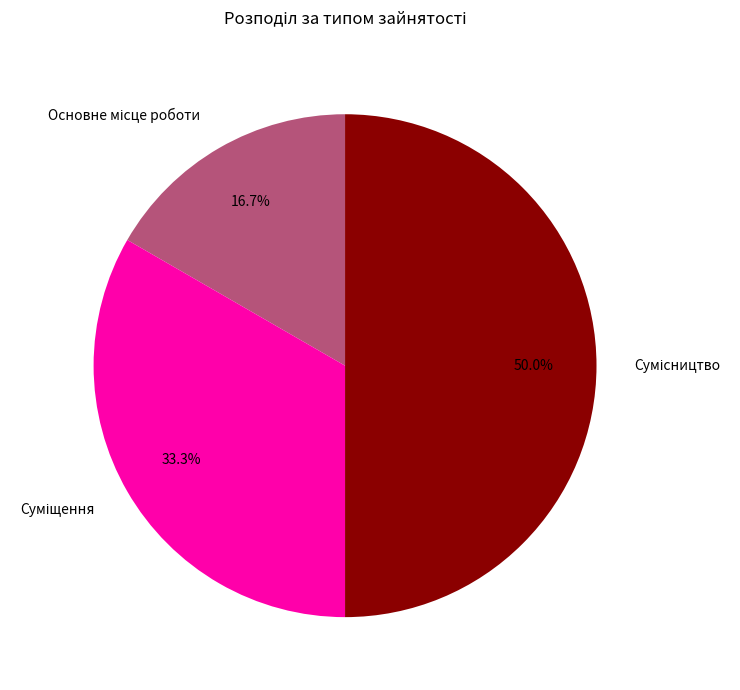

Count the number of slices in the pie.

3